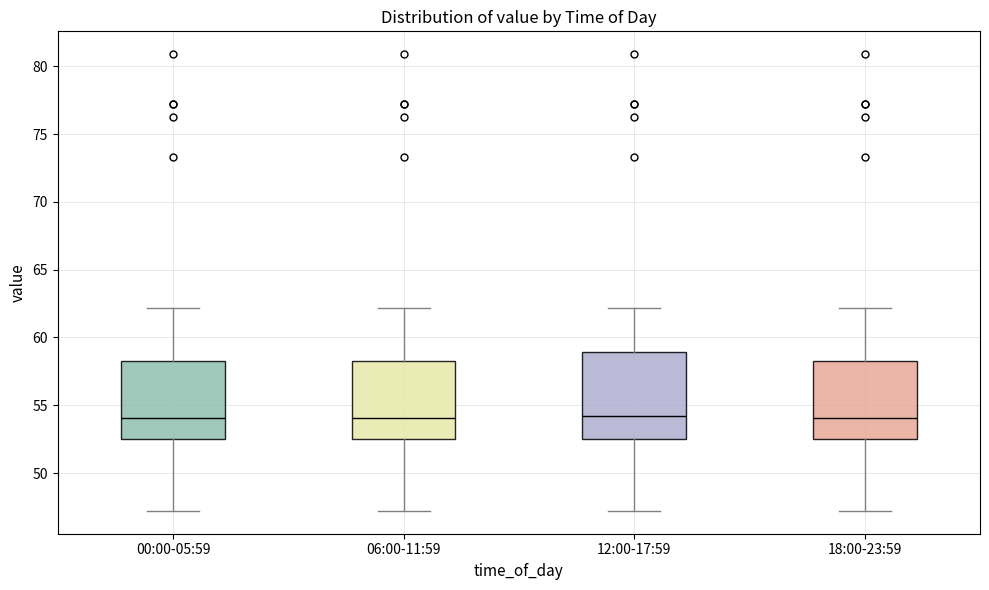

Where is the upper edge of the box for 18:00-23:59 on the y-axis? The values are not printed on the chart, so give them approximately, as read against the axis.

58.5